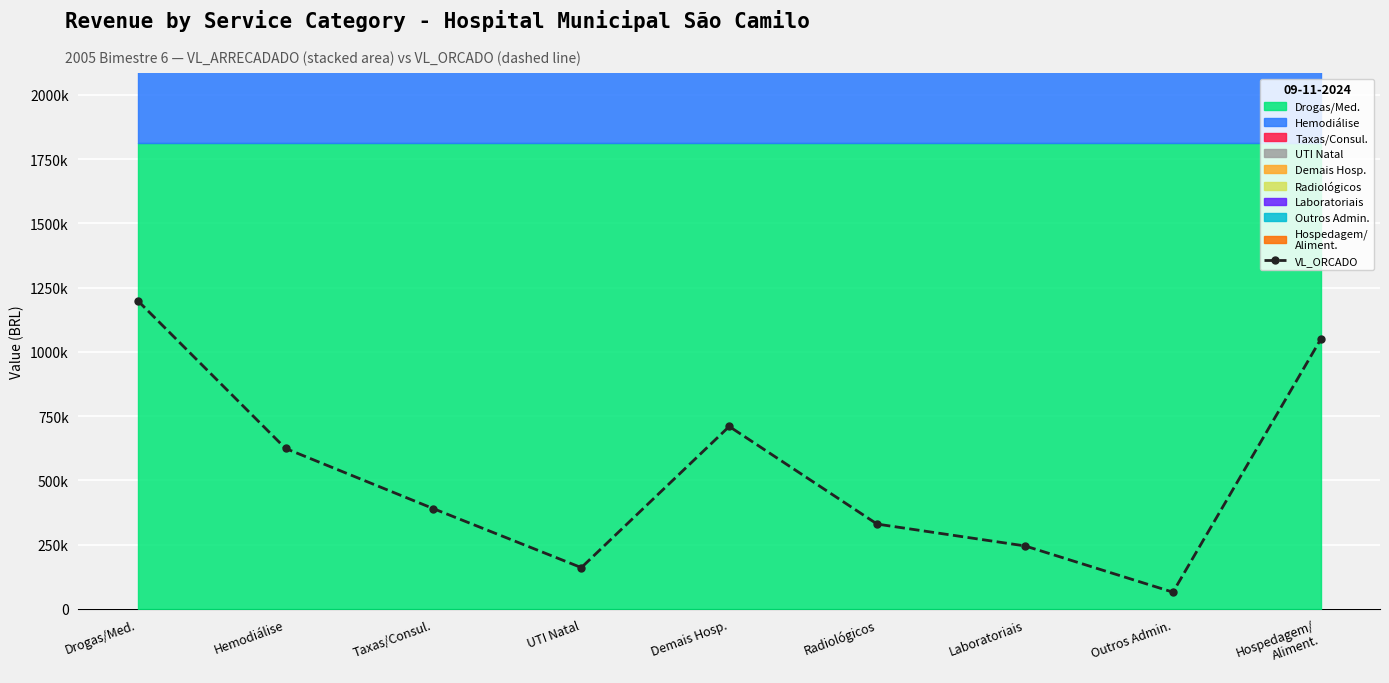

List the labels in order of value, smallest first.

Outros Admin., UTI Natal, Laboratoriais, Radiológicos, Taxas/Consul., Hemodiálise, Demais Hosp., Hospedagem/
Aliment., Drogas/Med.